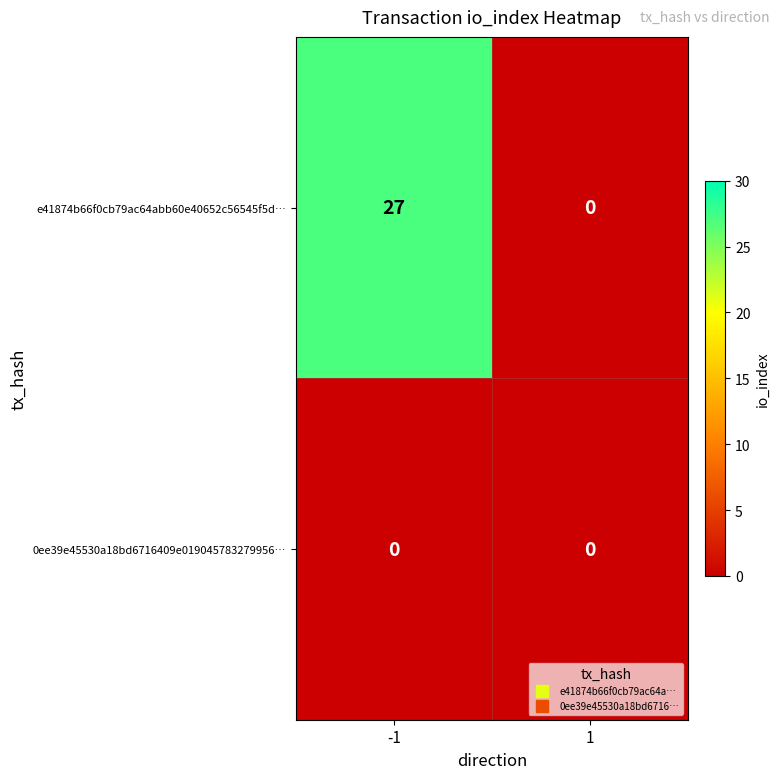

The value of e41874b66f0cb79ac64abb60e40652c56545f5d… at -1 is 39. True or false?

False